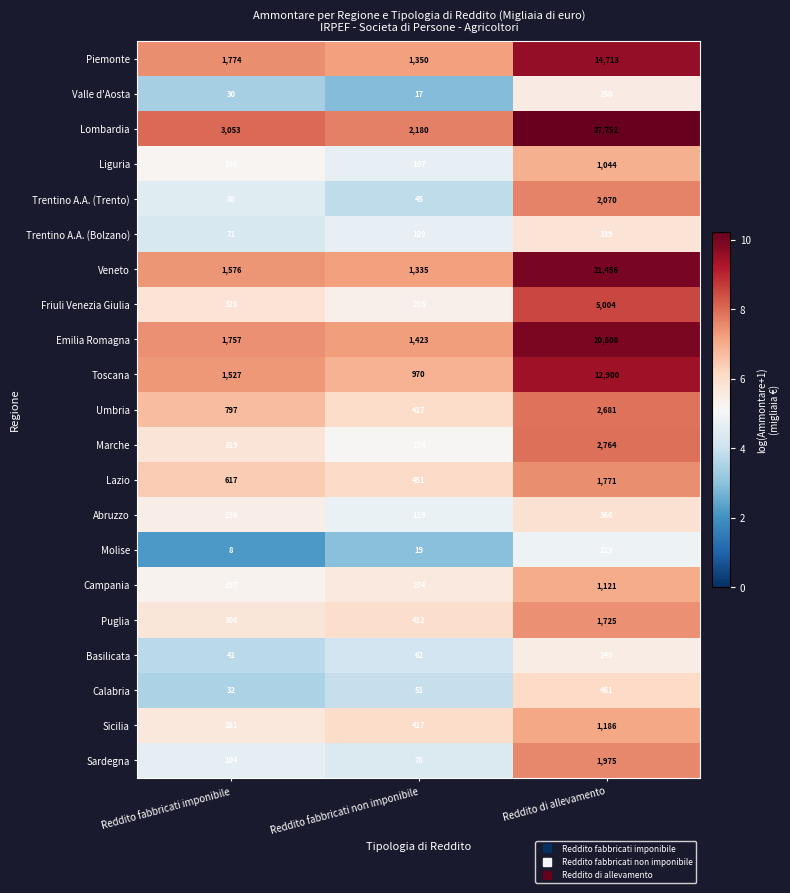

What is the difference between the Trentino A.A. (Trento) values at Reddito fabbricati imponibile and Reddito di allevamento?

1982